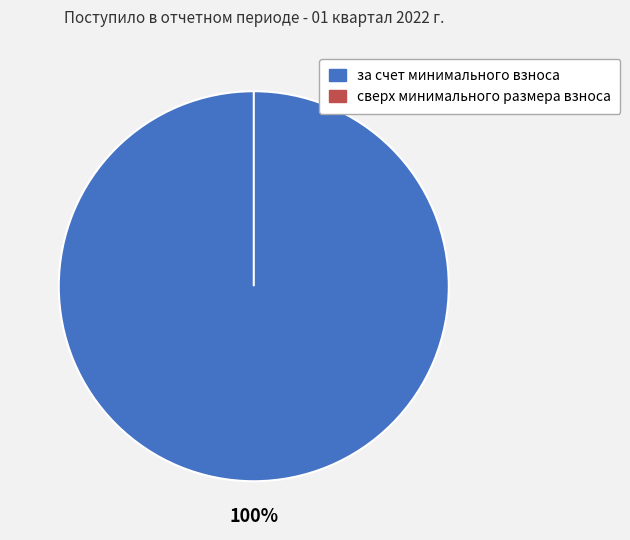

What is the change in value from за счет минимального взноса to сверх минимального размера взноса?

-18.5